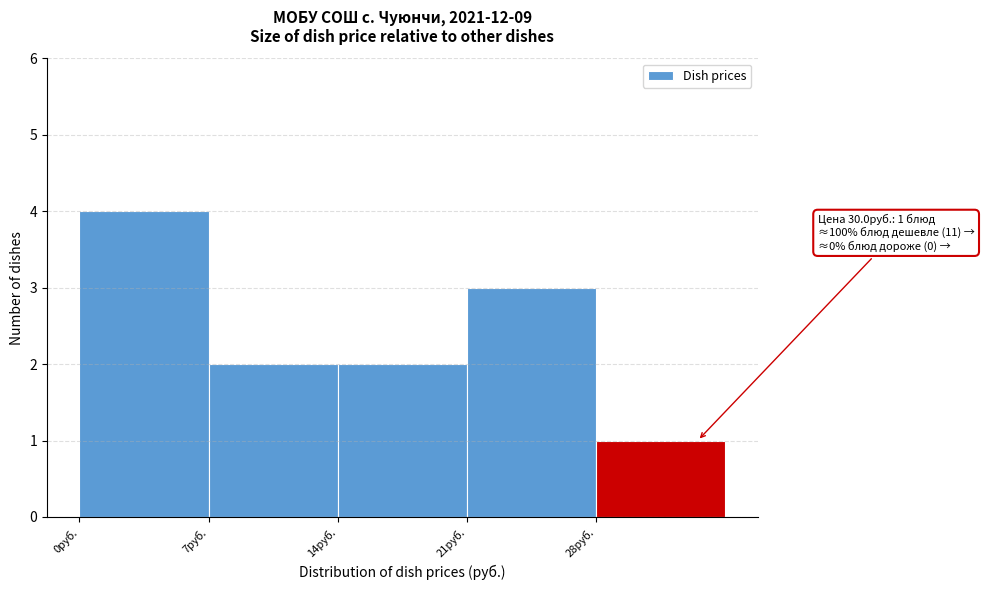

Over which range of the x-axis is the bar tallest?

0 to 7